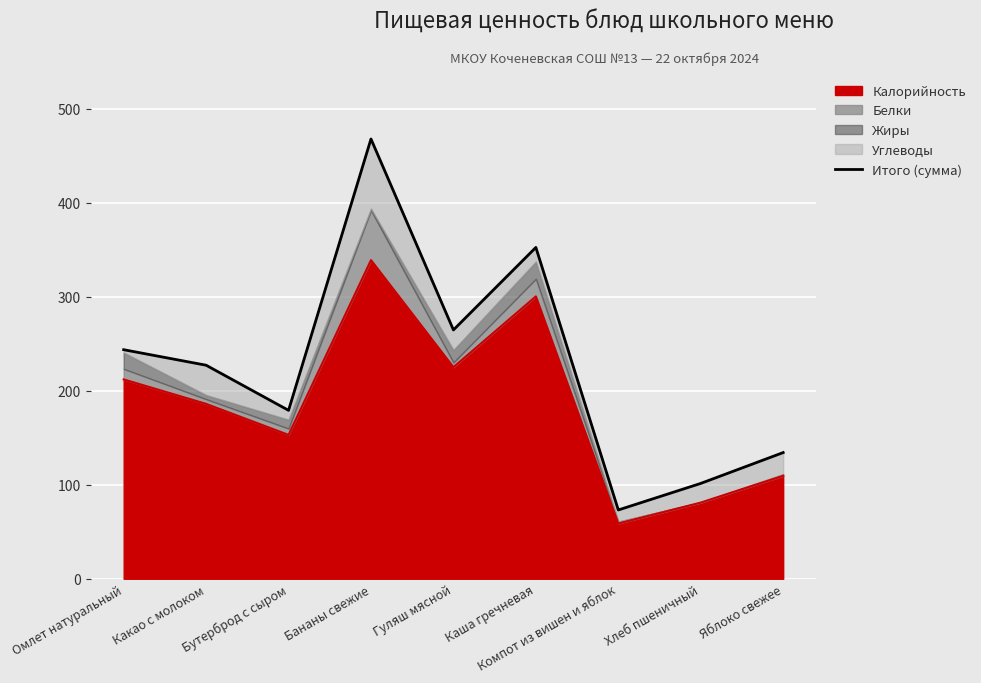

How many points are lower than both their immediate neighbors (excluding endpoints)?

3